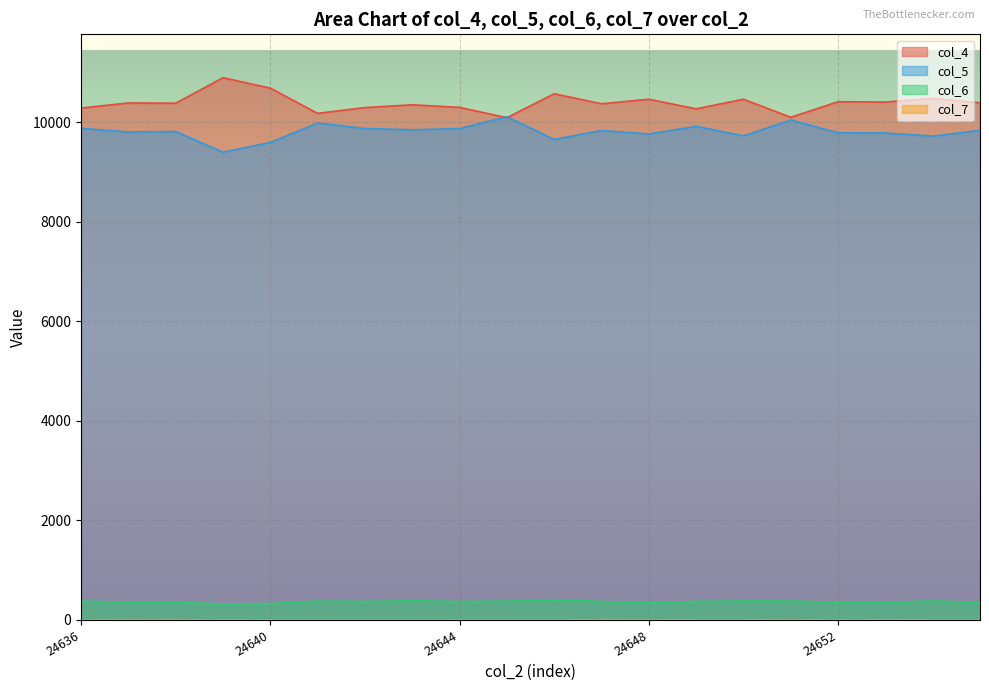

What is the spread (max minus min) of values at 24655?

10386